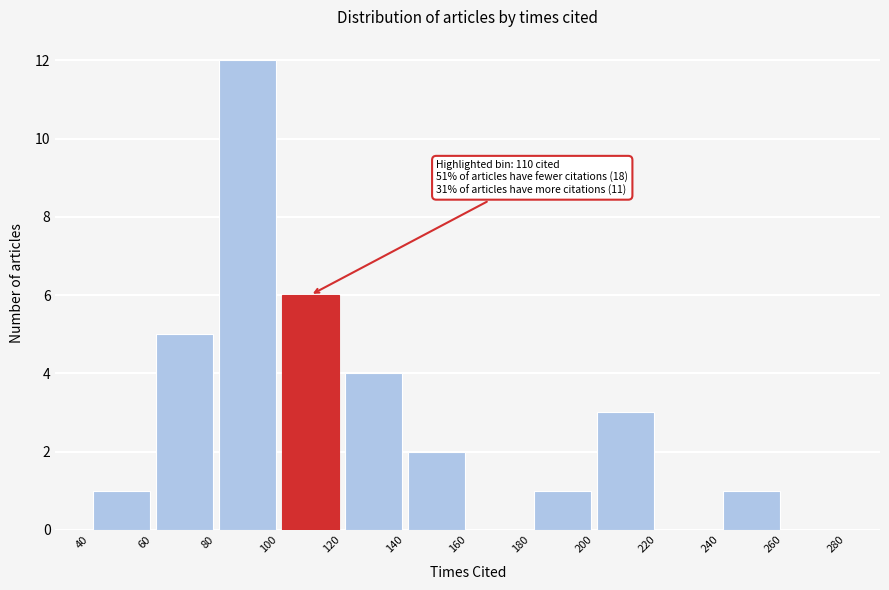

Over which range of the x-axis is the bar tallest?

80 to 100